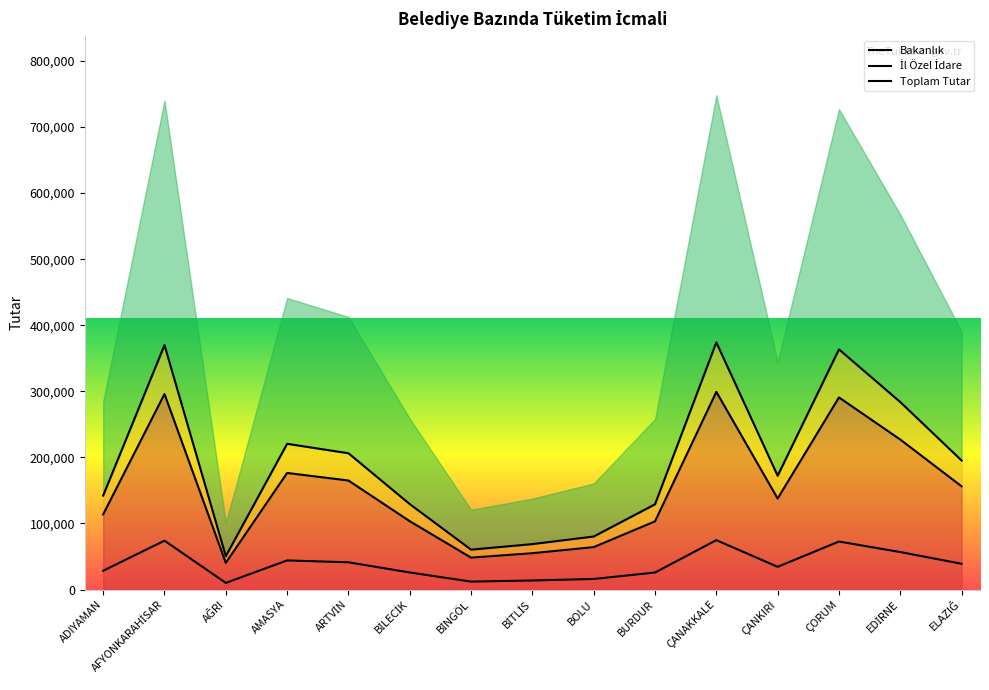

At which category is the sum across all series the highest?

ÇANAKKALE